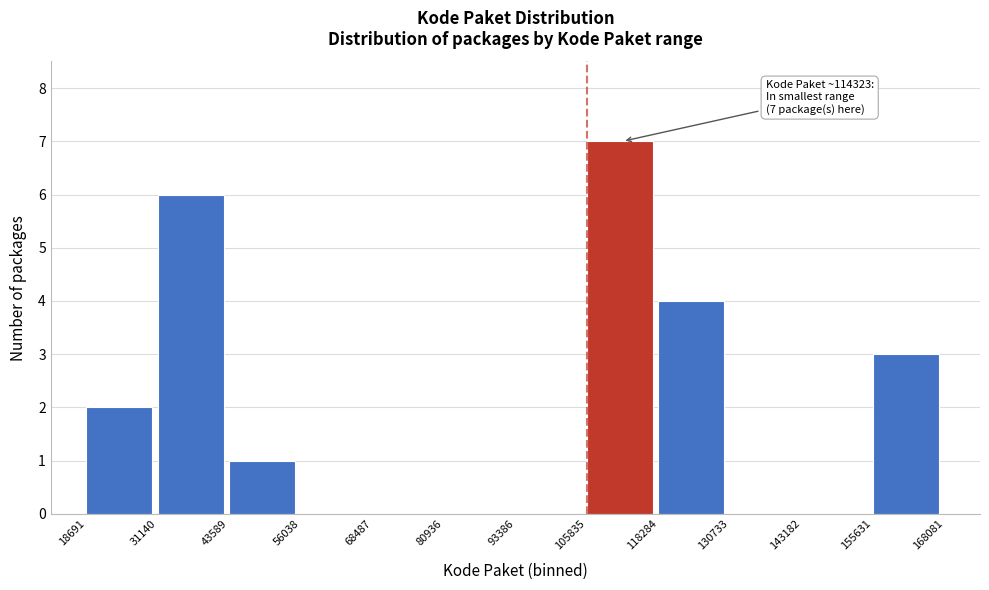

Which range on the x-axis has the tallest bar?

105835 to 118284